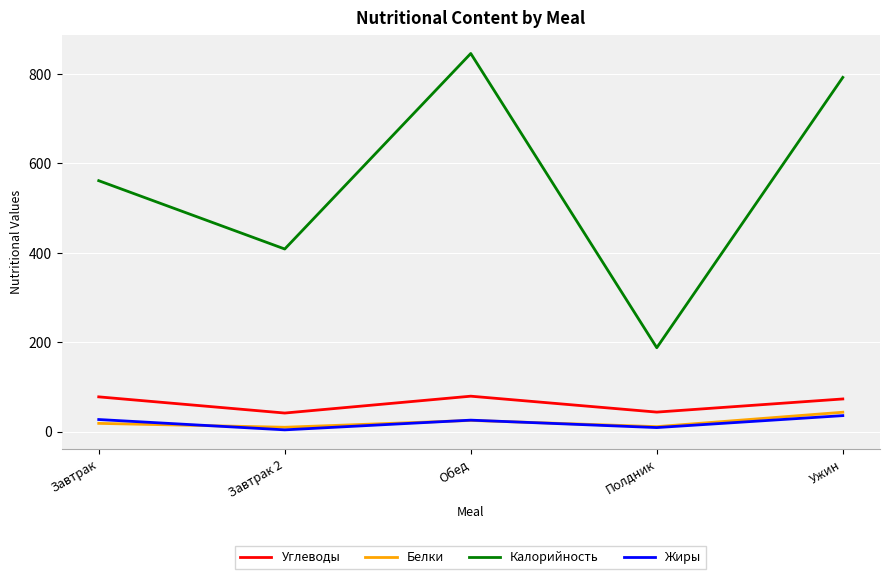

True or false: Калорийность and Углеводы cross at least once.

False